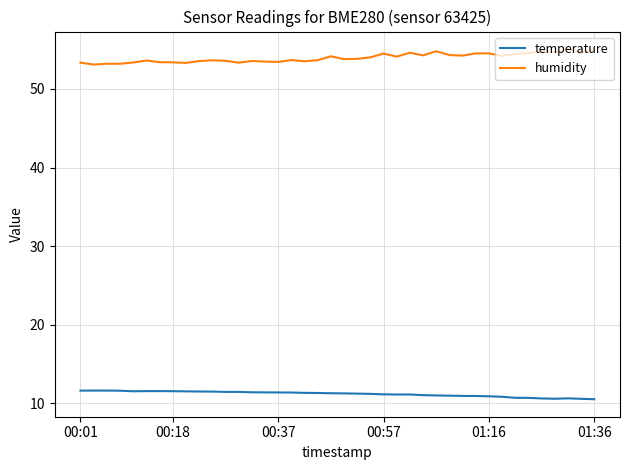

True or false: humidity and temperature intersect in this chart.

False